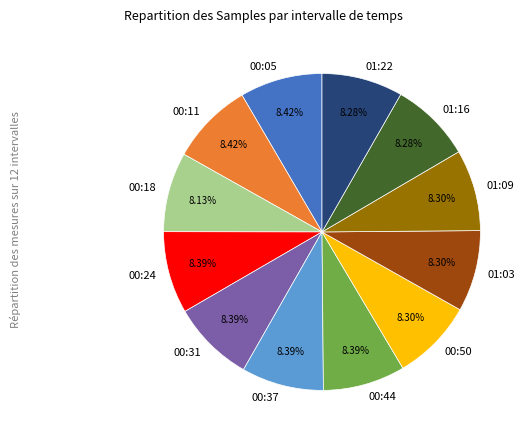

Combined, do 00:11 and 00:18 account for over 50%?

No